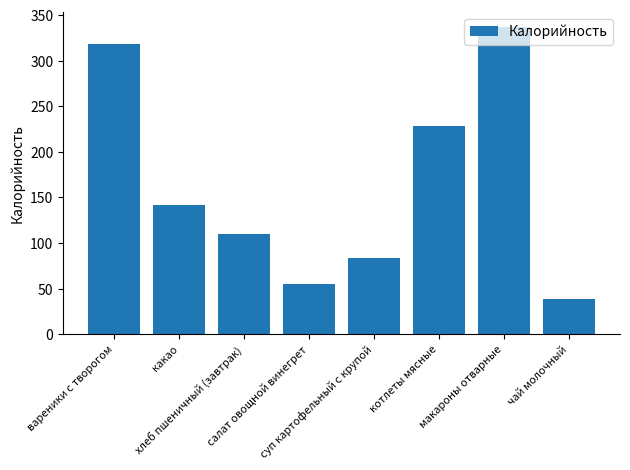

True or false: the data shows 32.8 at какао.

False